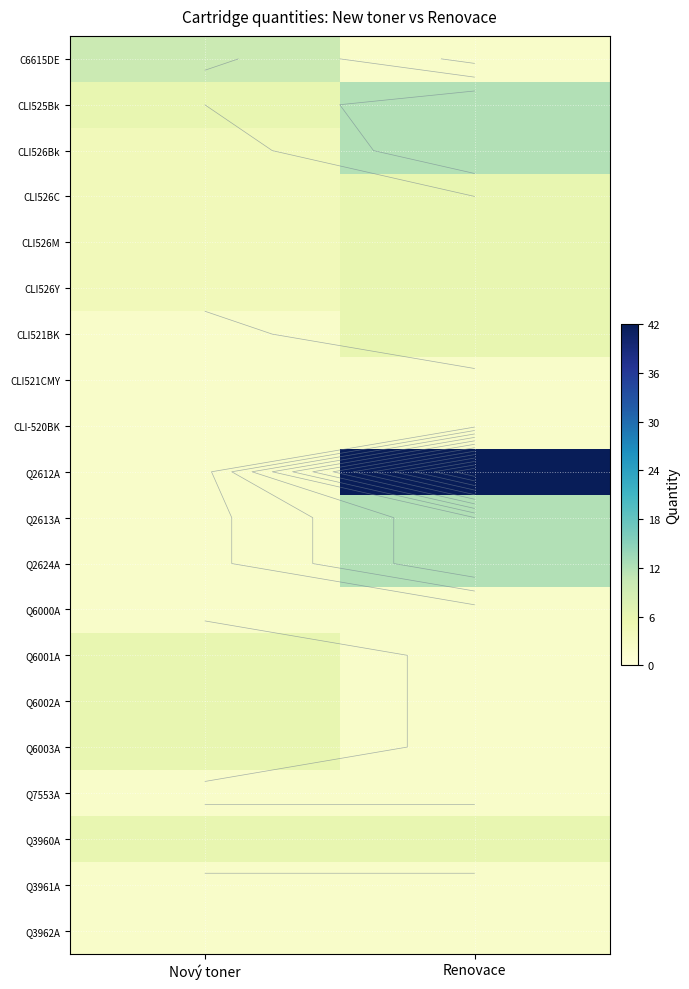

At which label is Q2613A closest to 7?

Nový toner